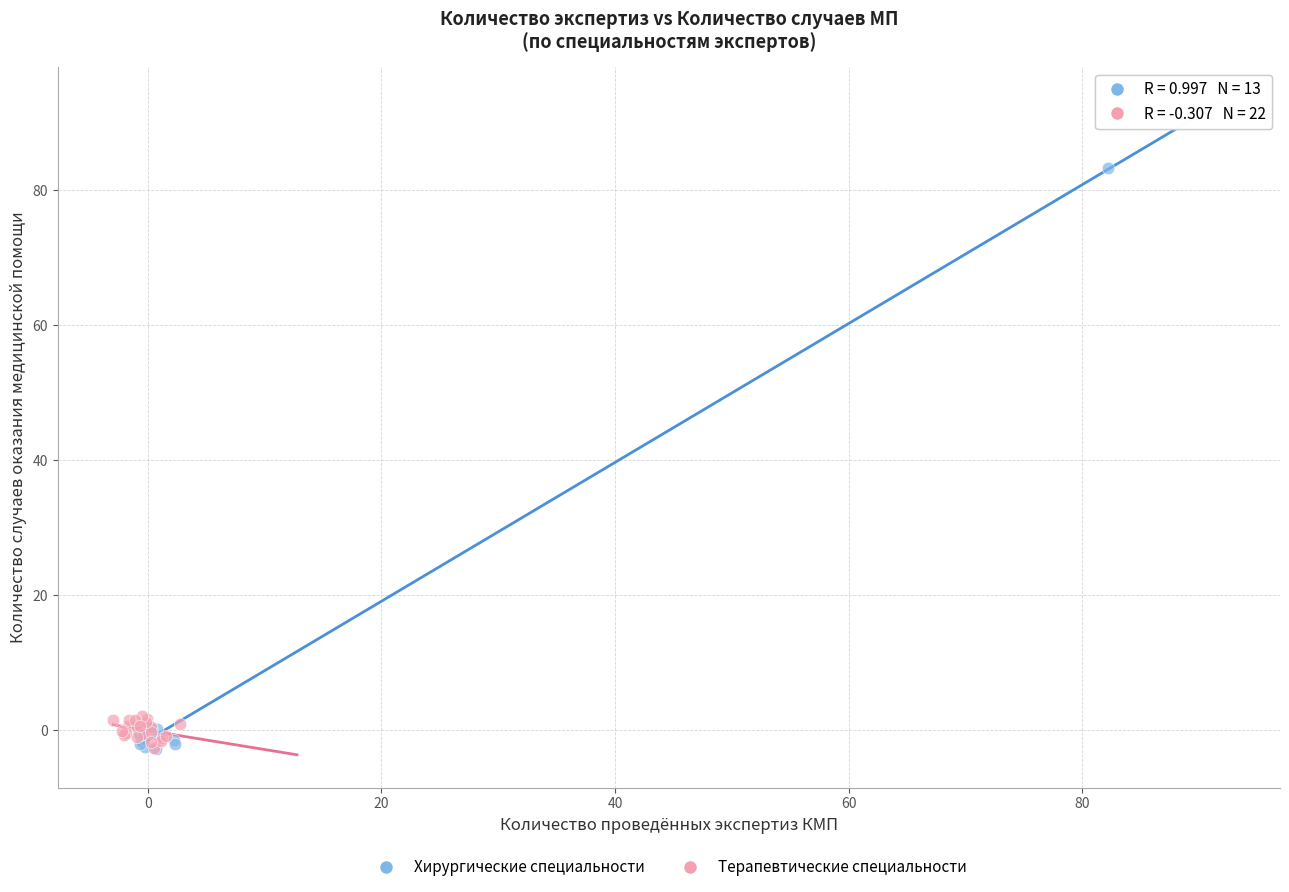

Which series has the largest Y range (max minus min)?

Хирургические специальности